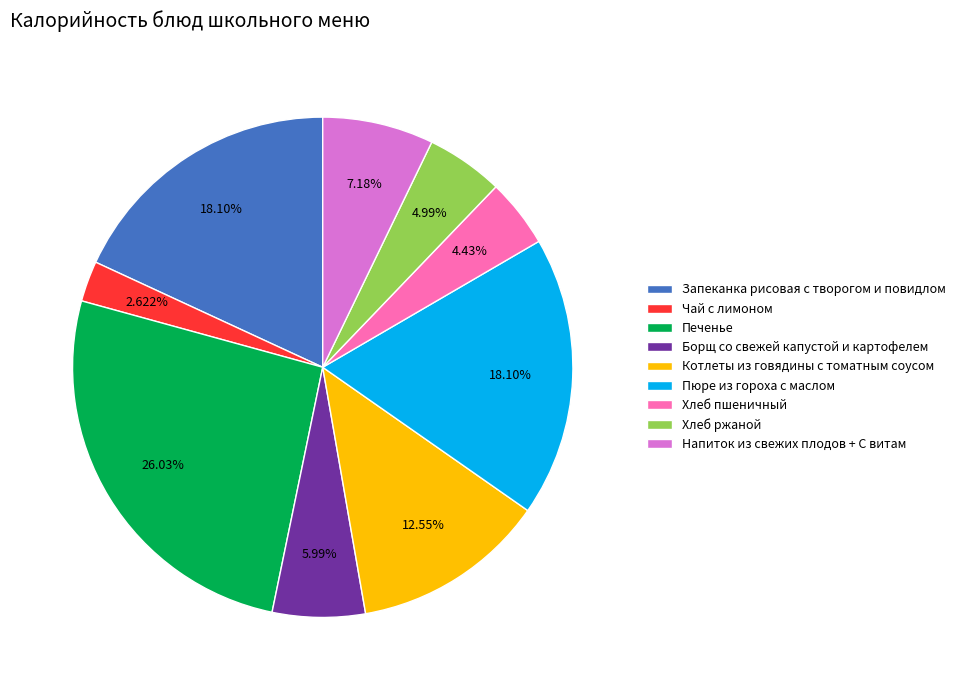

Approximately how many times larger is the value at Котлеты из говядины с томатным соусом compared to Пюре из гороха с маслом?

0.7